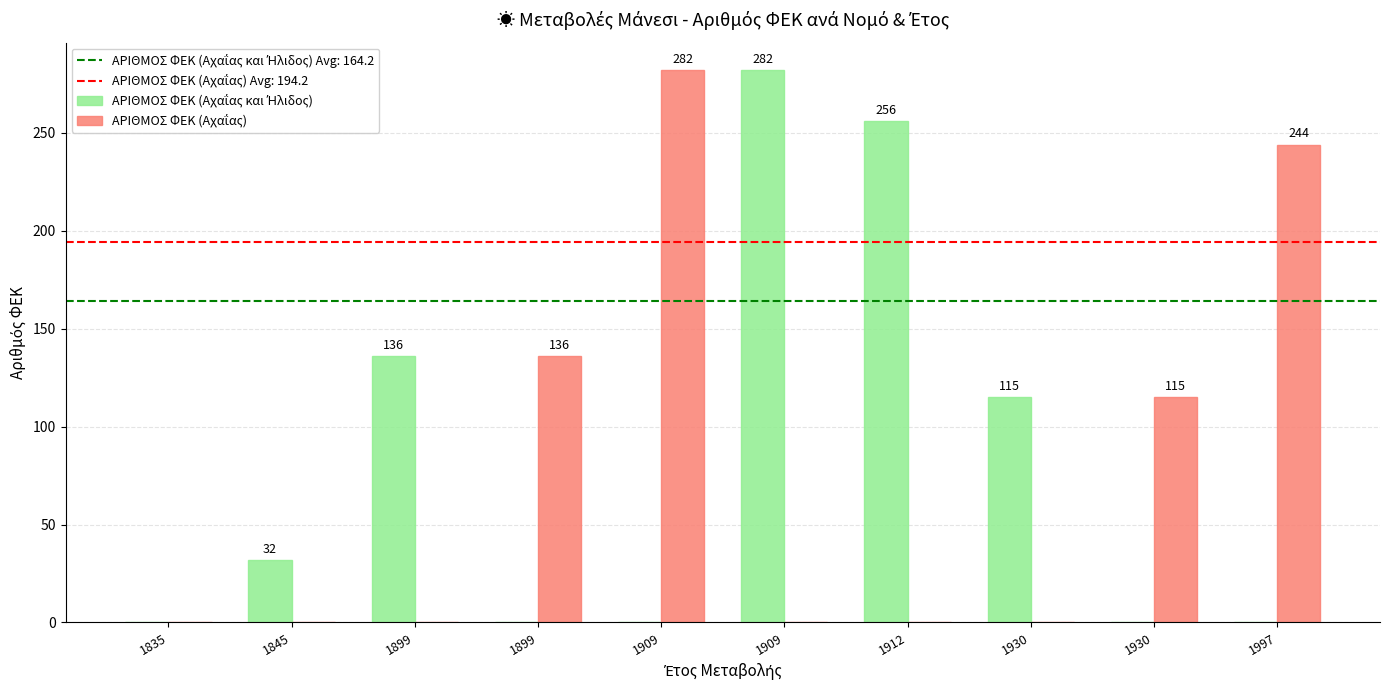

How many groups of bars are there?

10